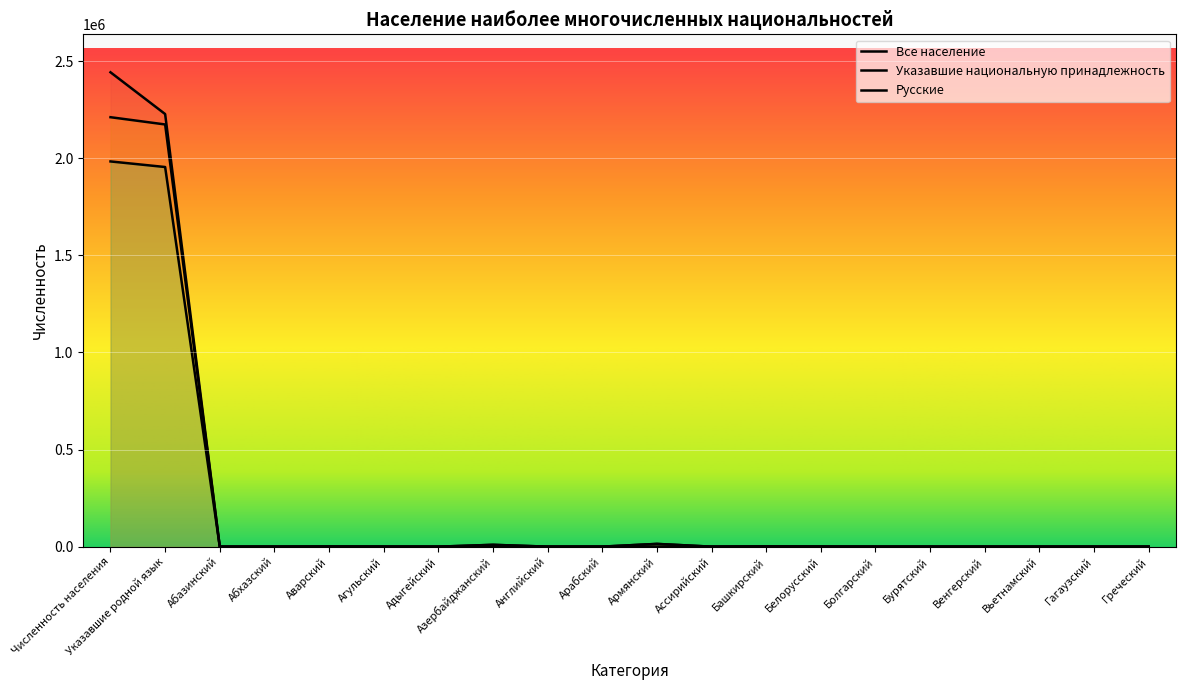

How many interior local valleys does the Русские series have?

4